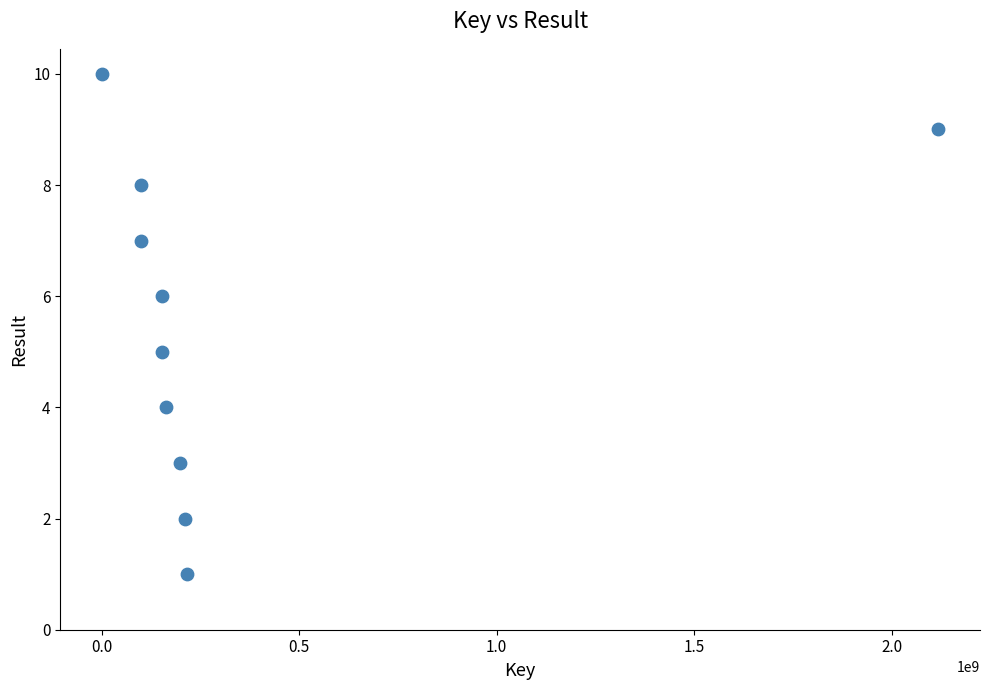

What is the average X value?

340726187